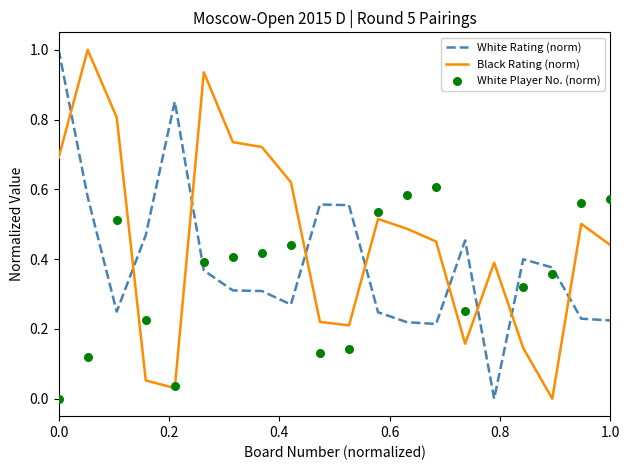

True or false: Black Rating (norm) and White Rating (norm) intersect in this chart.

True